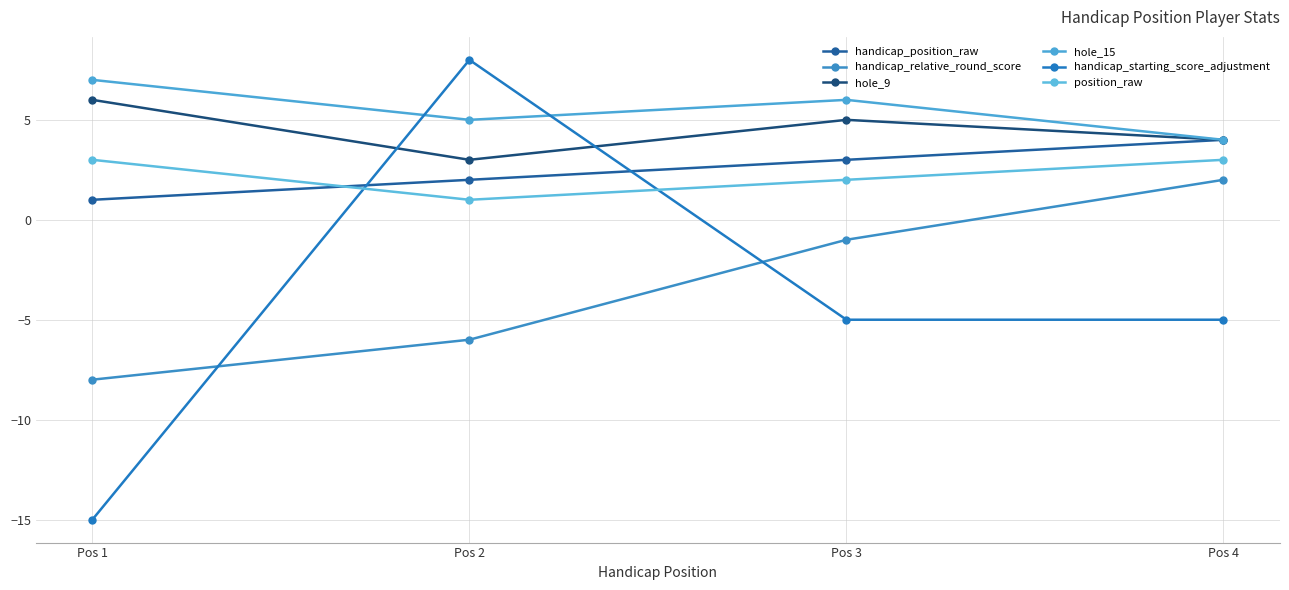

Between Pos 1 and Pos 4, which series saw the biggest shift?

handicap_relative_round_score